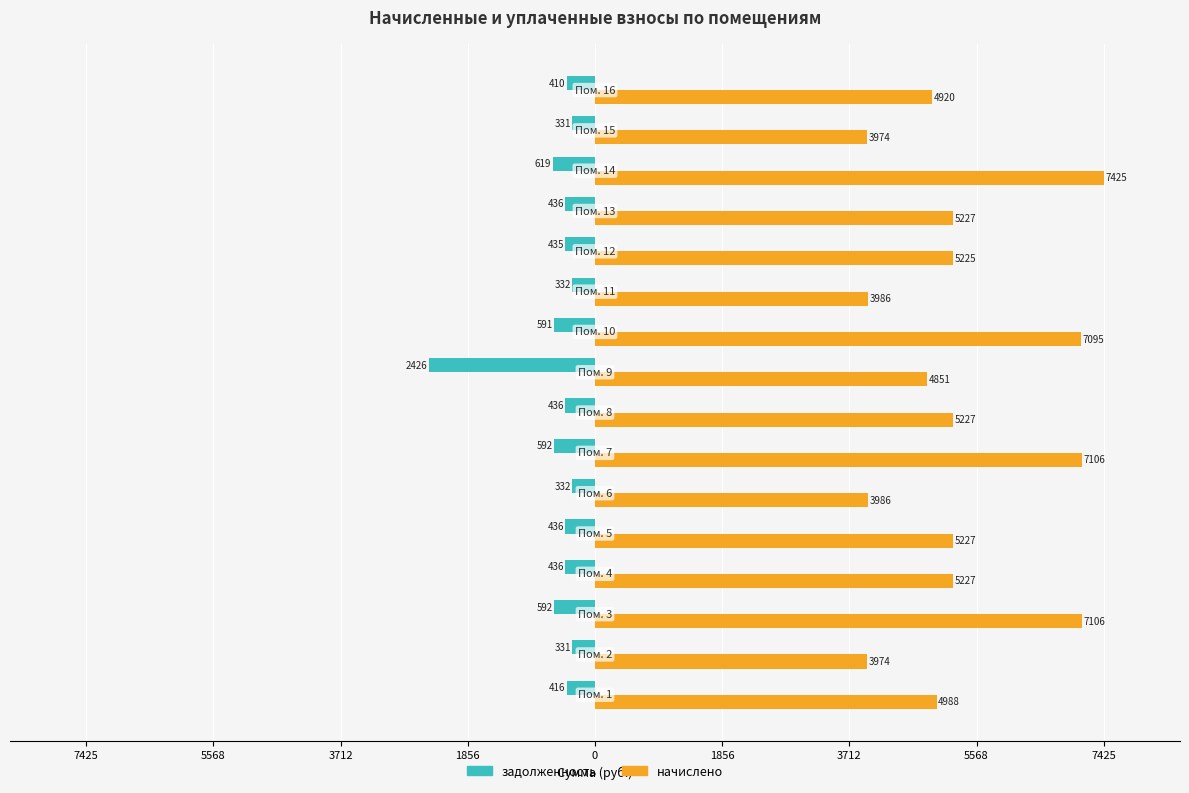

What are all the series names shown in the legend?

задолженность, начислено